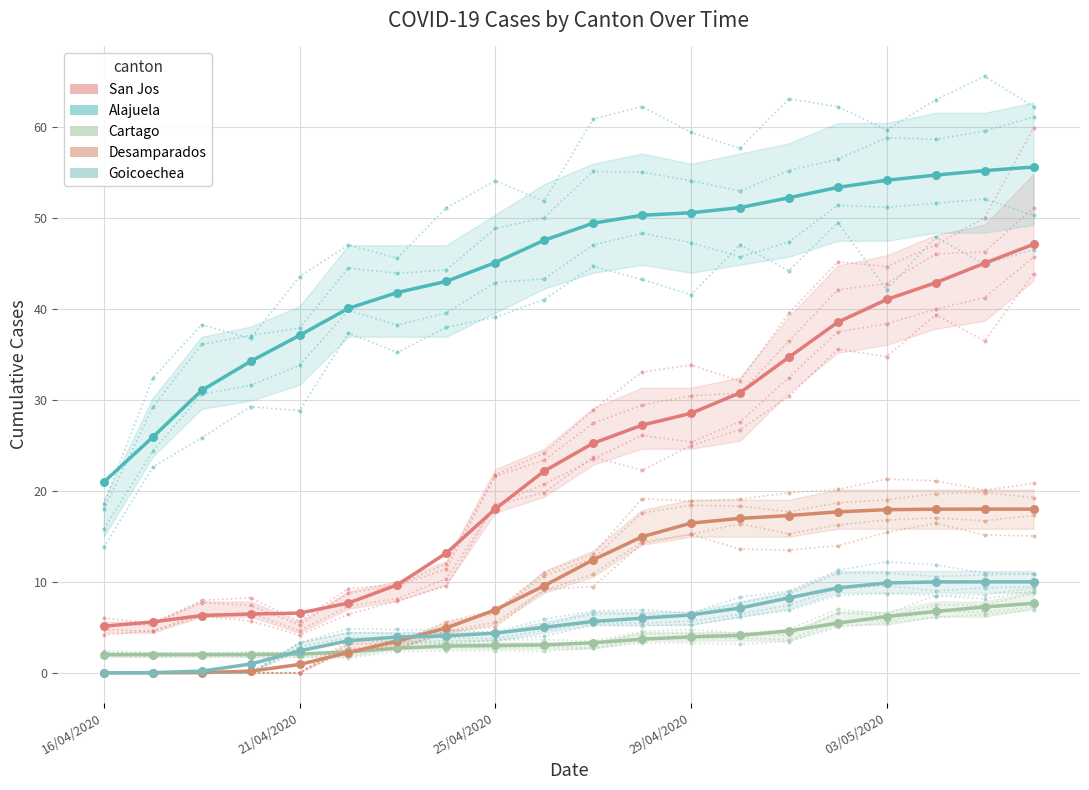

Which series has the largest total across all categories?

Alajuela